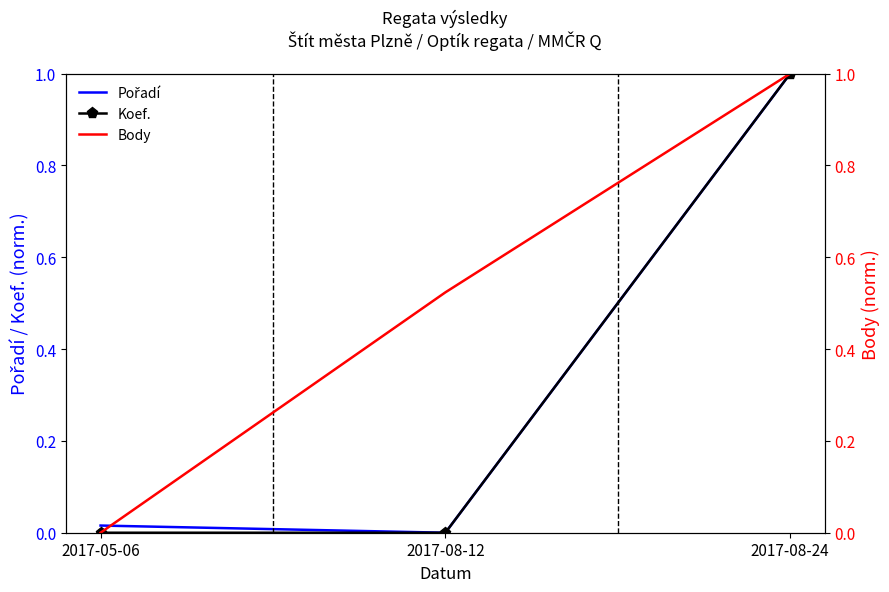

What is the greatest value displayed?

1.0